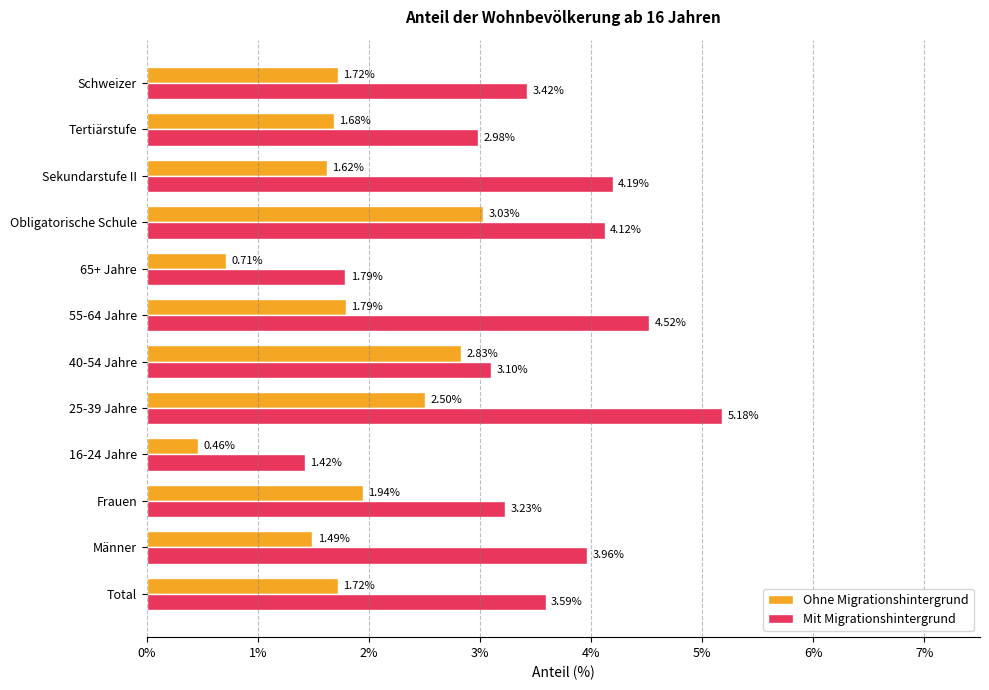

At how many categories does at least one series exceed 4?

4